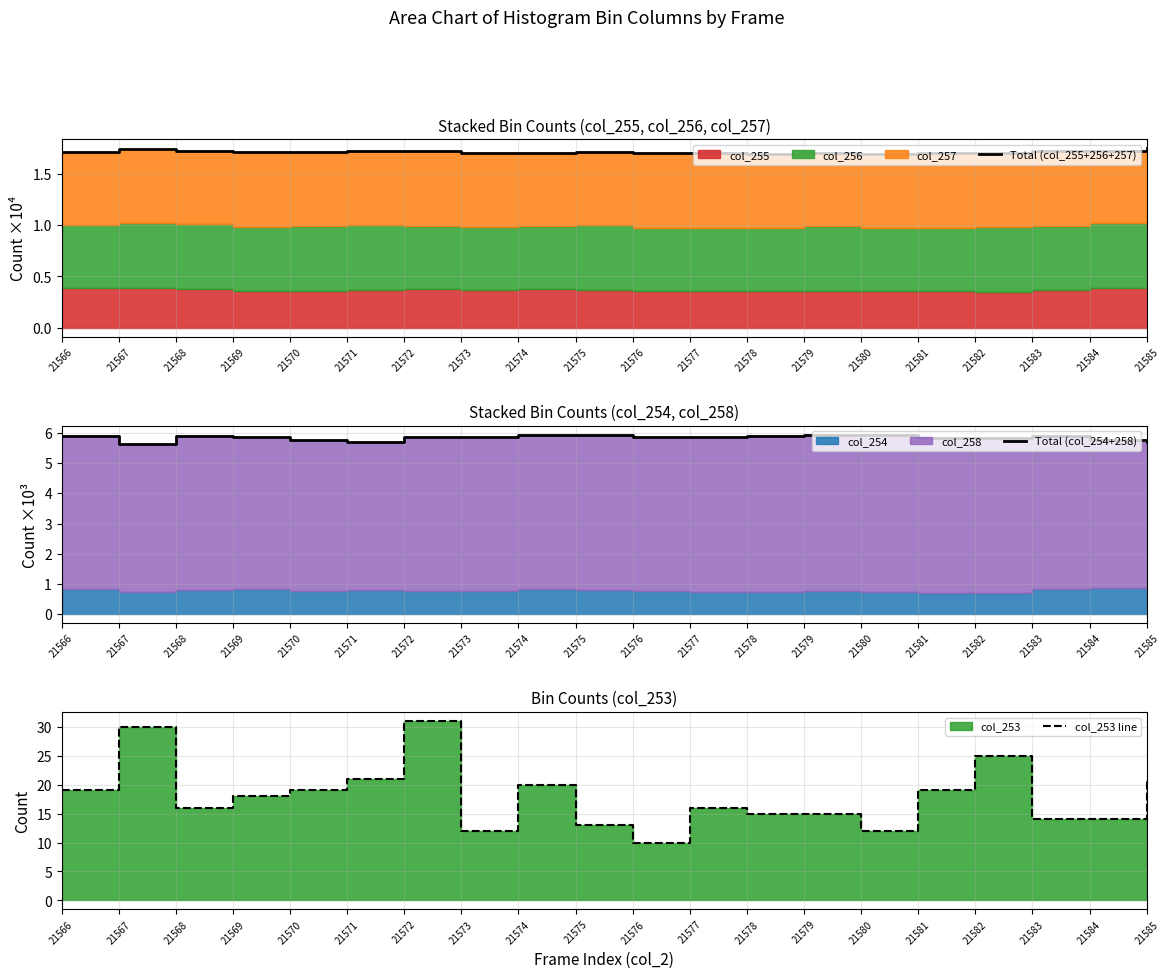

How many Total (col_254+258) values are between 5 and 6?

20